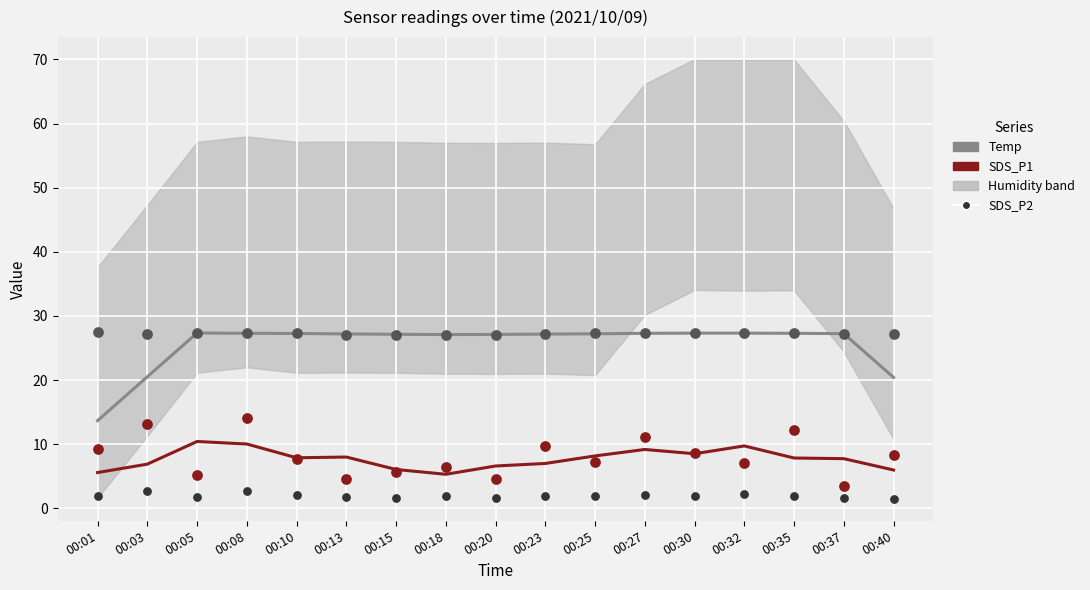

Which series contains the lowest Y value?

SDS_P2